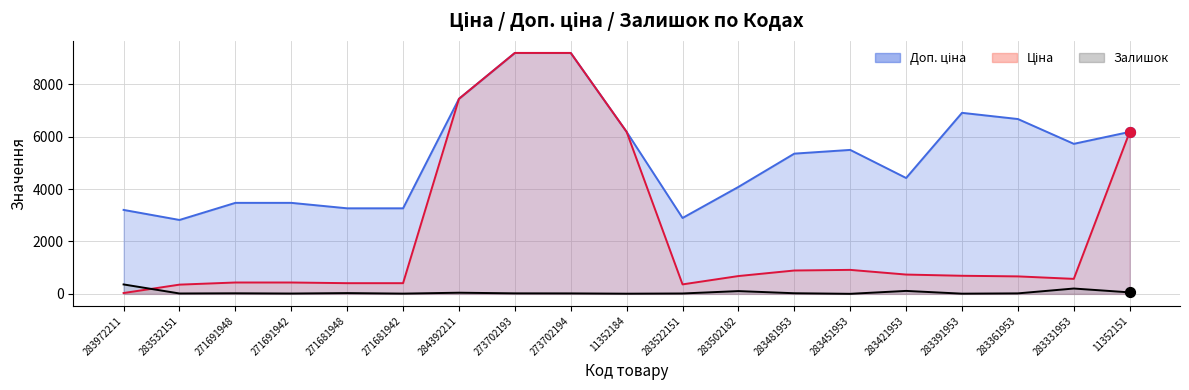

At which category is the sum across all series the highest?

273702193